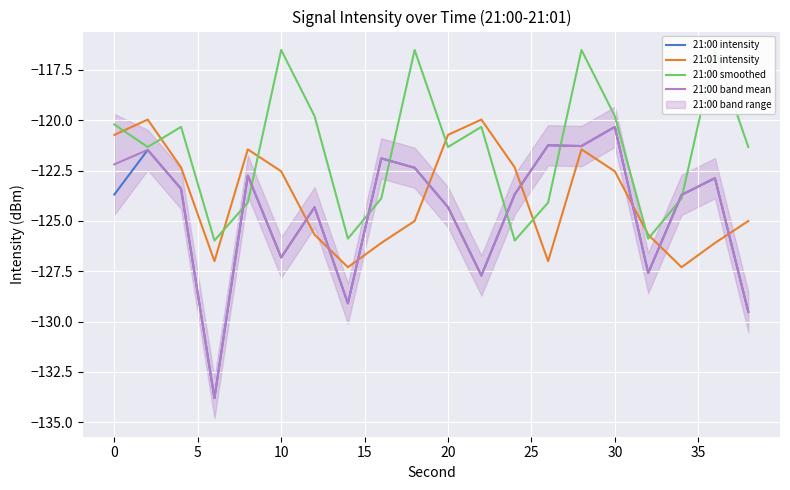

What is the lowest value of the 21:00 band mean series?

-133.8